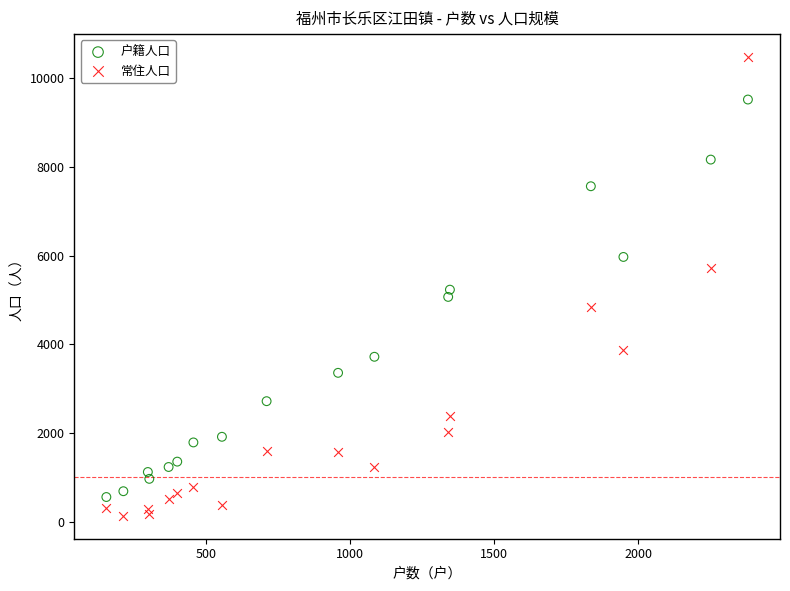

Which series has the widest spread of Y values?

常住人口